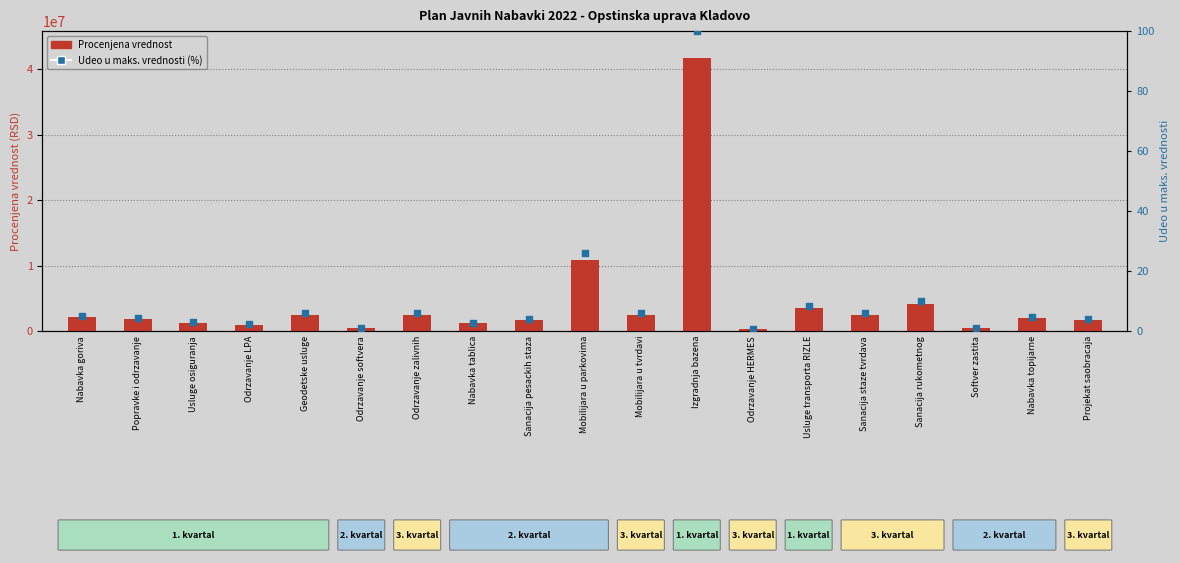

Which series has the widest spread of Y values?

Procenjena vrednost